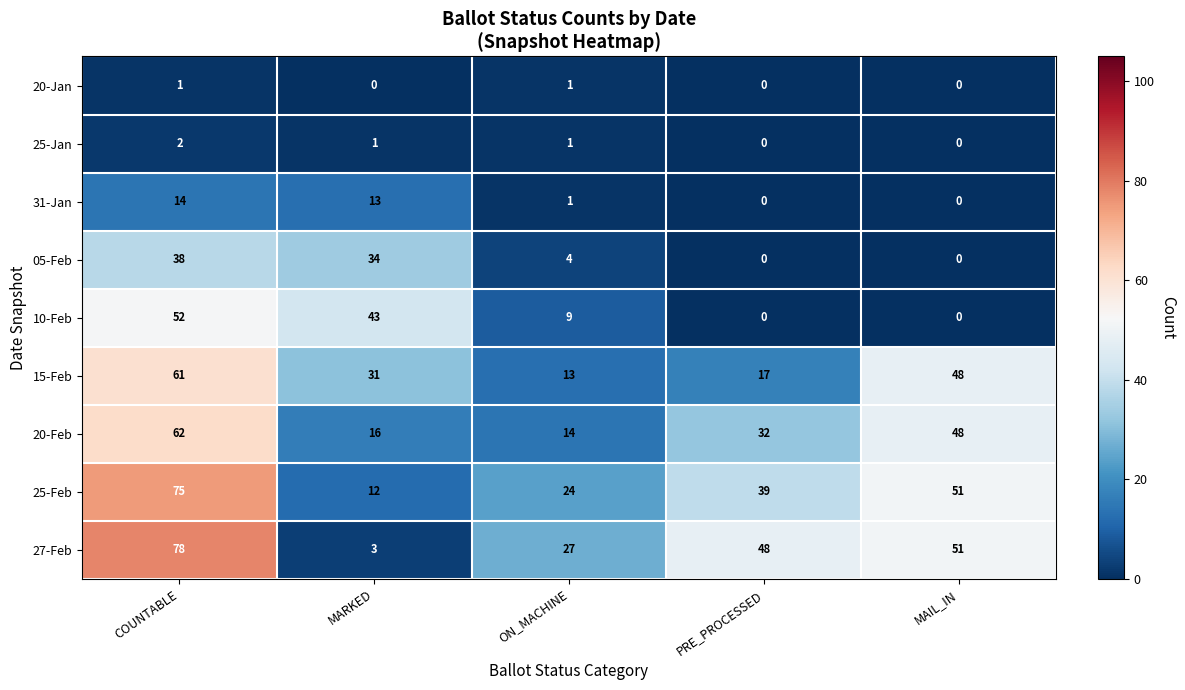

What is the total value across all series at PRE_PROCESSED?

136